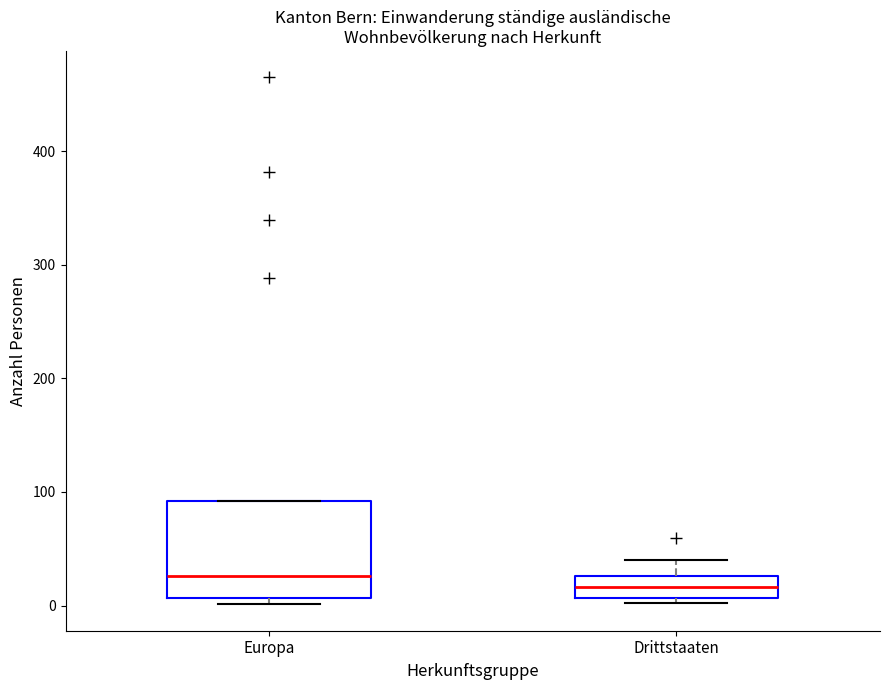

Which box's median line is the lowest?

Drittstaaten